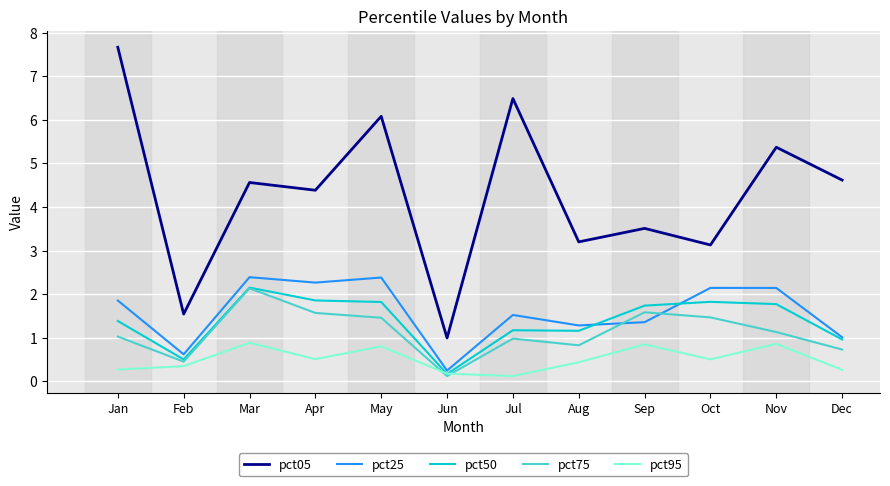

What is the difference between the maximum and minimum values in the pct75 series?

2.0